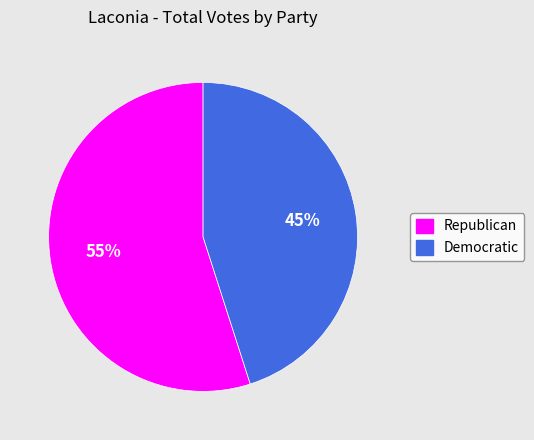

Do Democratic and Republican together represent more than half of the pie?

Yes